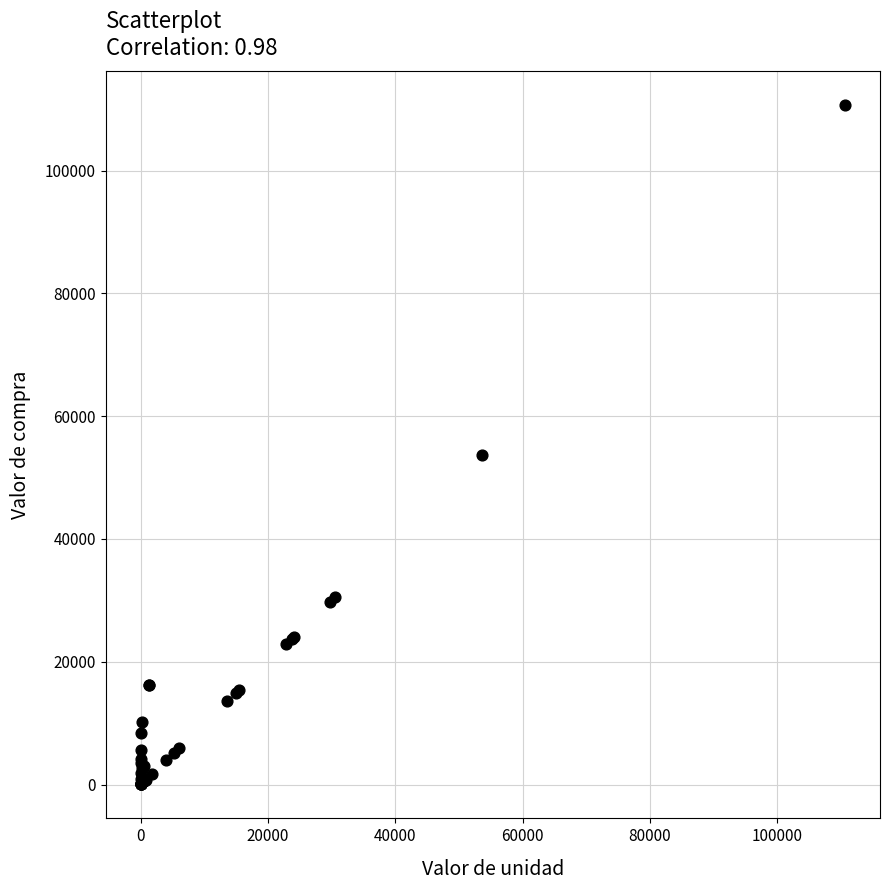

What Y value in the scatter plot is closest to 55323?

53679.6